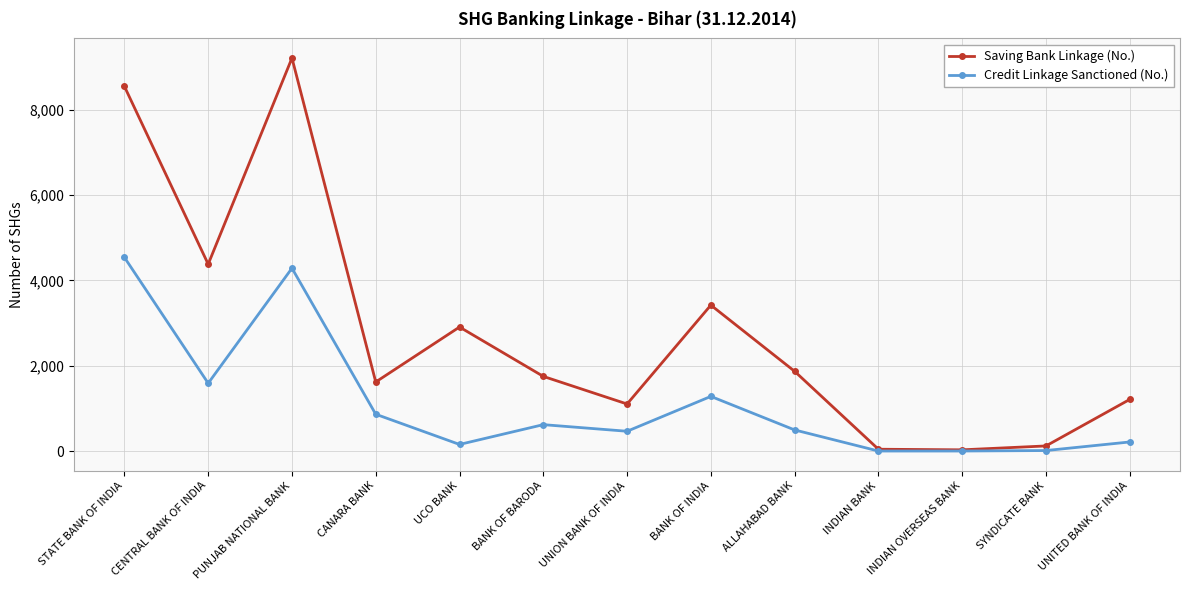

How many data points in Saving Bank Linkage (No.) are less than 1749?

6